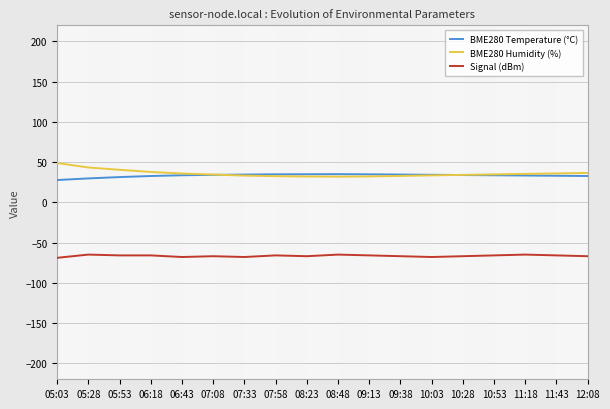

True or false: BME280 Humidity (%) and Signal (dBm) cross at least once.

False